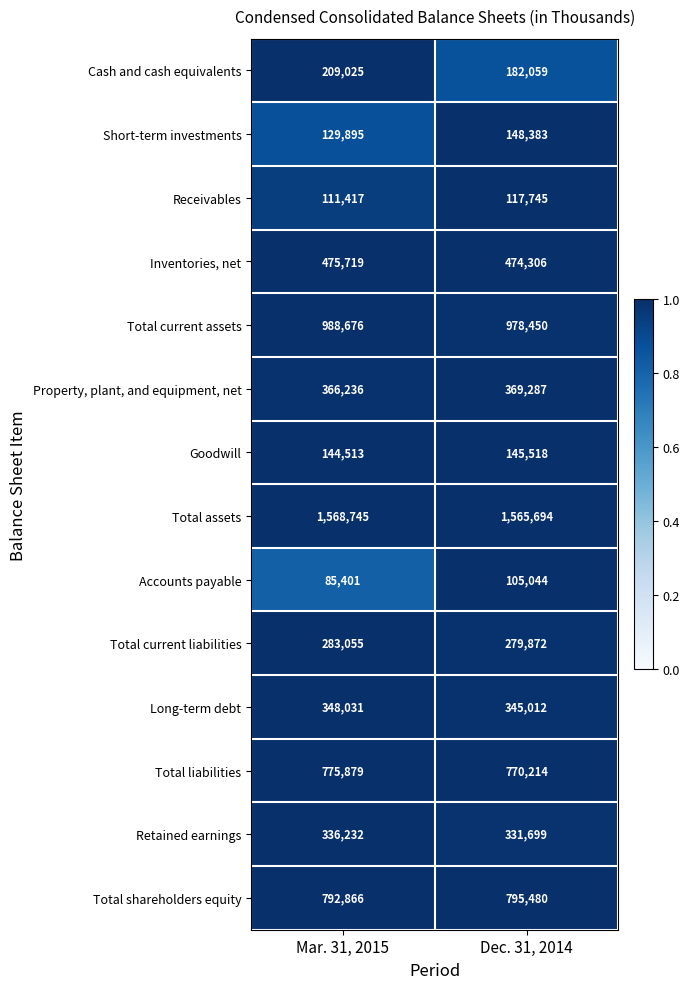

Reading left to right, extract all data points from this chart.

Cash and cash equivalents: Mar. 31, 2015=209025	Dec. 31, 2014=182059
Short-term investments: Mar. 31, 2015=129895	Dec. 31, 2014=148383
Receivables: Mar. 31, 2015=111417	Dec. 31, 2014=117745
Inventories, net: Mar. 31, 2015=475719	Dec. 31, 2014=474306
Total current assets: Mar. 31, 2015=988676	Dec. 31, 2014=978450
Property, plant, and equipment, net: Mar. 31, 2015=366236	Dec. 31, 2014=369287
Goodwill: Mar. 31, 2015=144513	Dec. 31, 2014=145518
Total assets: Mar. 31, 2015=1568745	Dec. 31, 2014=1565694
Accounts payable: Mar. 31, 2015=85401	Dec. 31, 2014=105044
Total current liabilities: Mar. 31, 2015=283055	Dec. 31, 2014=279872
Long-term debt: Mar. 31, 2015=348031	Dec. 31, 2014=345012
Total liabilities: Mar. 31, 2015=775879	Dec. 31, 2014=770214
Retained earnings: Mar. 31, 2015=336232	Dec. 31, 2014=331699
Total shareholders equity: Mar. 31, 2015=792866	Dec. 31, 2014=795480